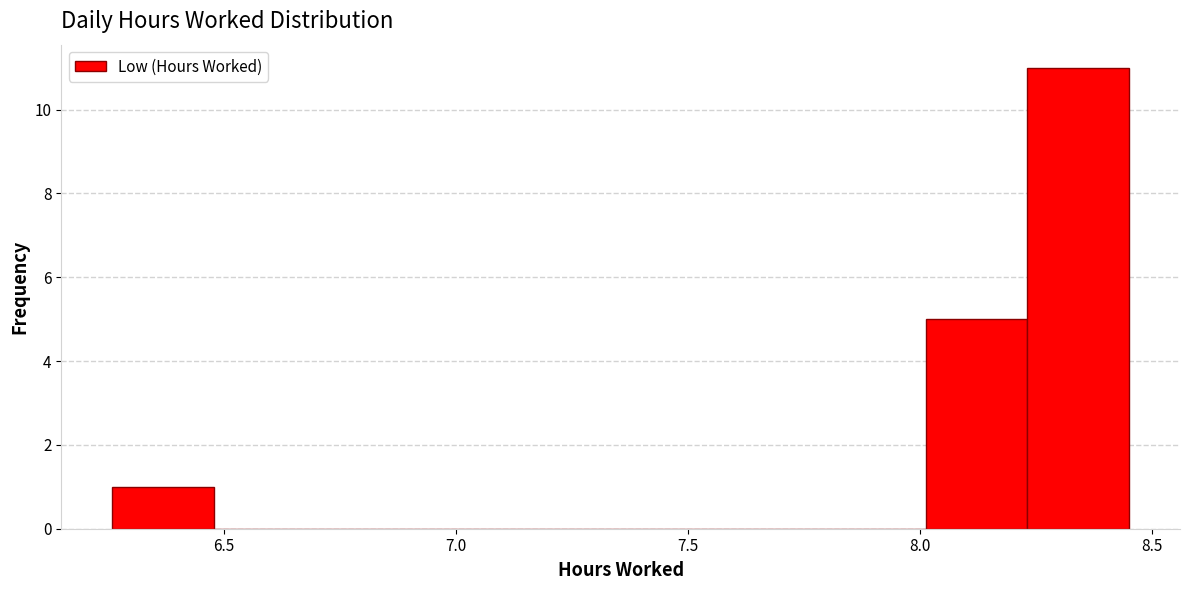

What is the height of the bar covering 6.25 to 6.50 on the x-axis? Neither the bar edges nor the heights are printed on the chart, so give them approximately, as read against the axes.

1